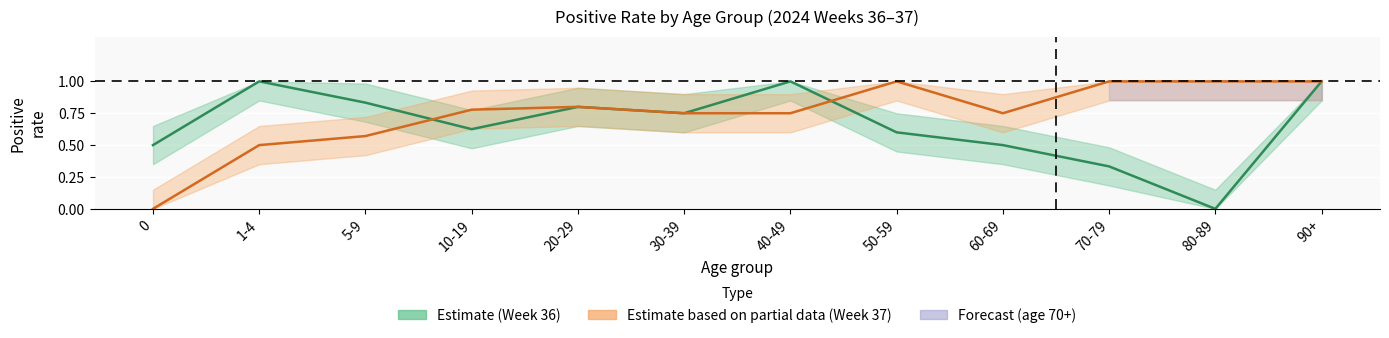

Which series ends up on top after the final intersection of Week 37 estimate and Week 36 estimate?

Week 37 estimate